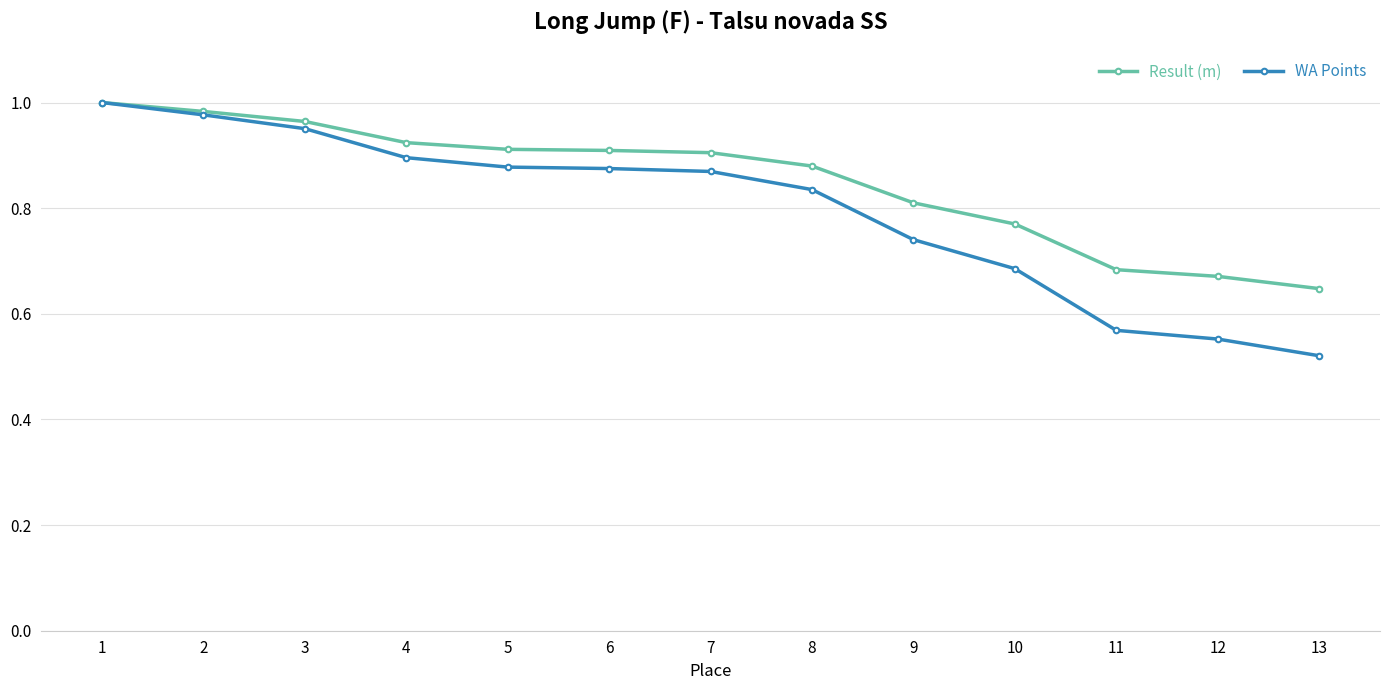

How many lines are shown in the chart?

2